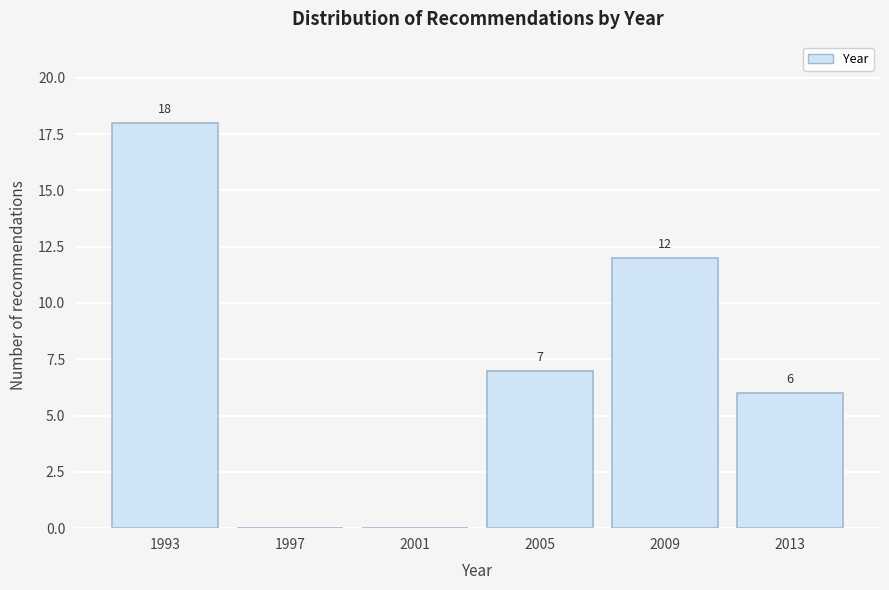

Reading left to right, list all the values displayed in this chart.

1993=18	1997=0	2001=0	2005=7	2009=12	2013=6